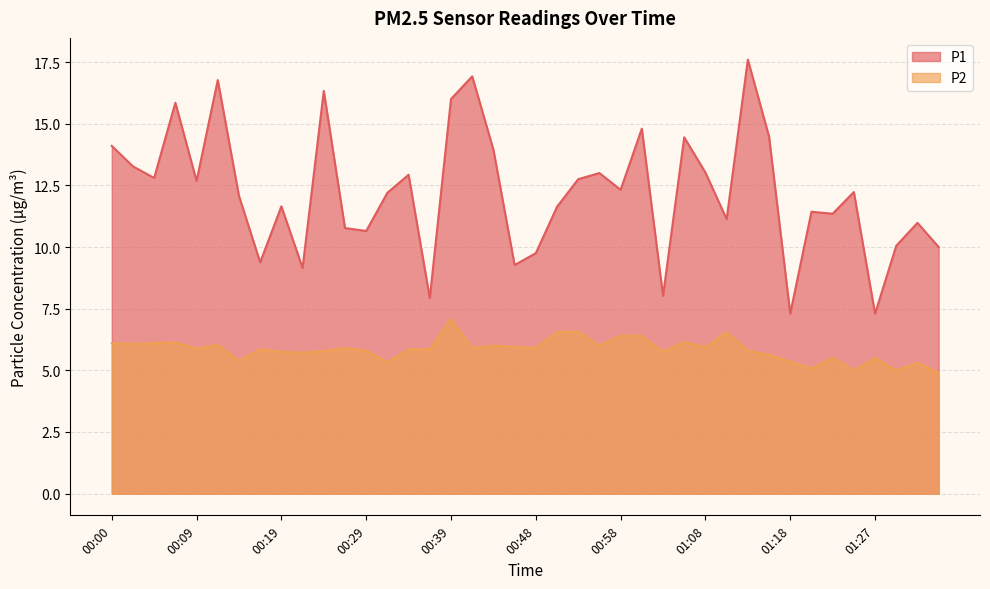

Rank the categories by P2 value from lowest to highest.

01:35, 01:25, 01:30, 01:20, 01:32, 00:31, 01:18, 00:14, 01:22, 01:27, 01:15, 00:22, 00:19, 01:03, 00:24, 00:29, 01:13, 00:17, 00:34, 00:36, 00:09, 00:26, 00:41, 00:48, 01:08, 00:46, 00:43, 00:56, 00:12, 00:02, 00:00, 00:04, 00:07, 01:05, 00:58, 01:00, 00:51, 01:10, 00:53, 00:39